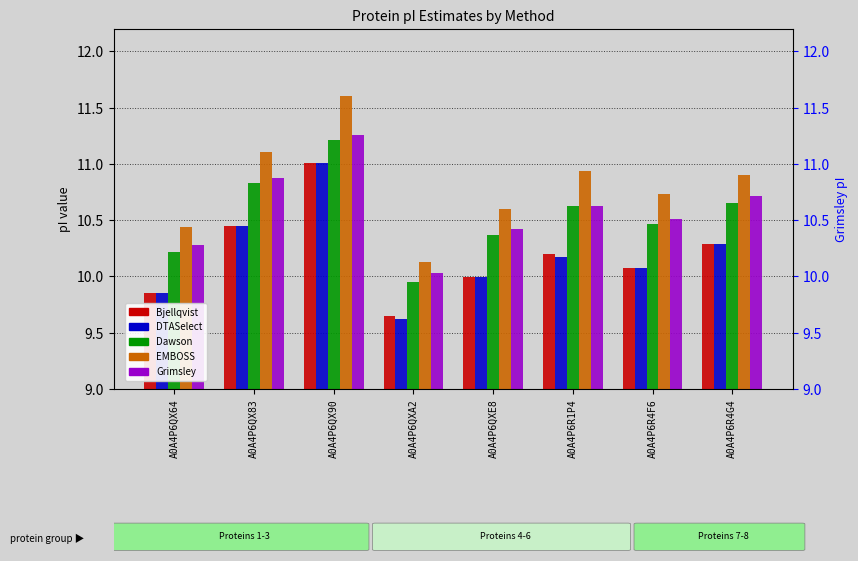

True or false: EMBOSS has a value of 1.2 at A0A4P6R1P4.

False